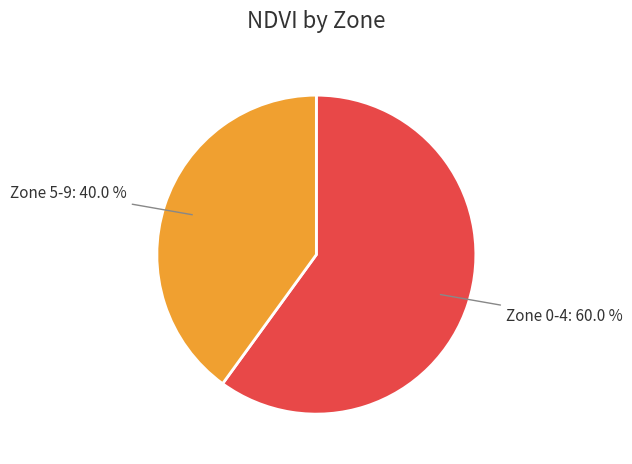

Which slice is the smallest?

Zone 5-9